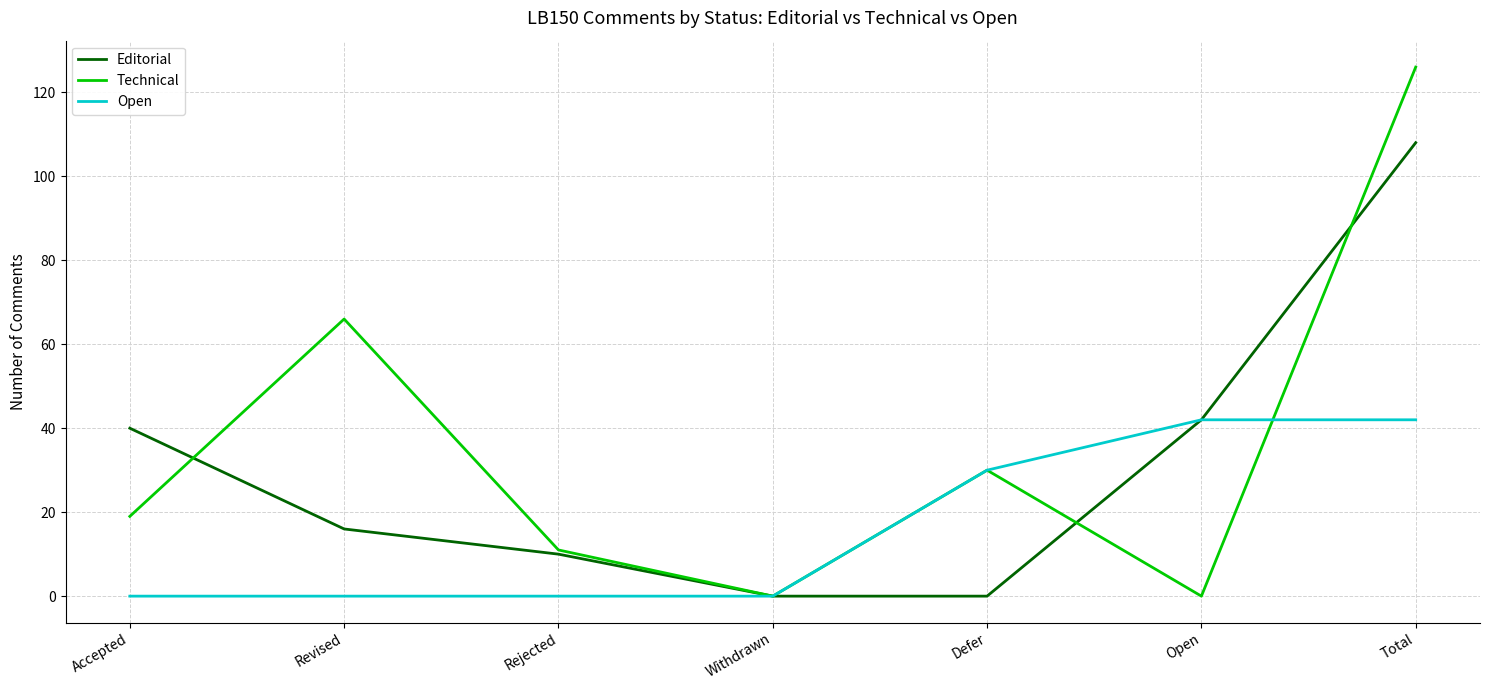

True or false: Editorial and Technical intersect in this chart.

True